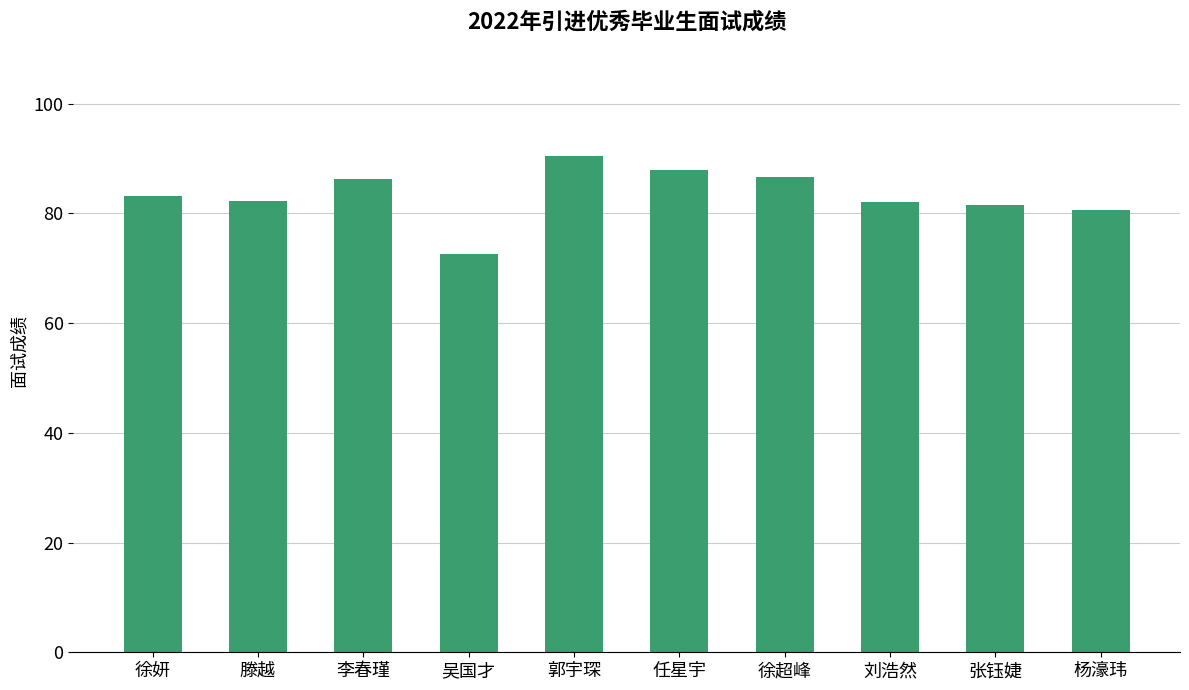

At which category does the chart reach its minimum across all series?

吴国才